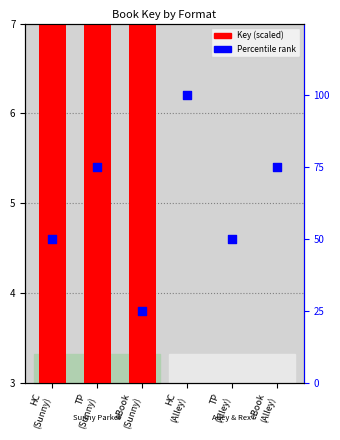

Which series contains the highest Y value?

Percentile (Key rank)